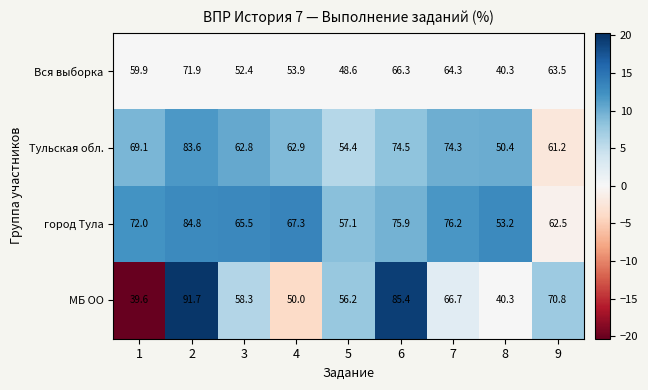

What is the total value across all series at 7?

281.5